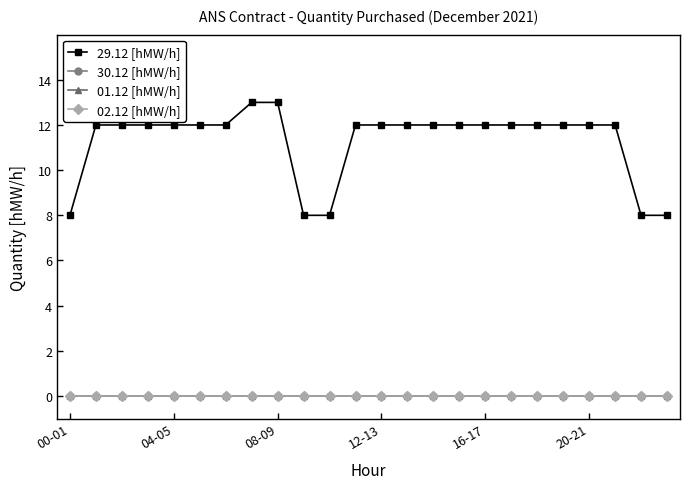

True or false: 30.12 [hMW/h] and 01.12 [hMW/h] intersect in this chart.

False